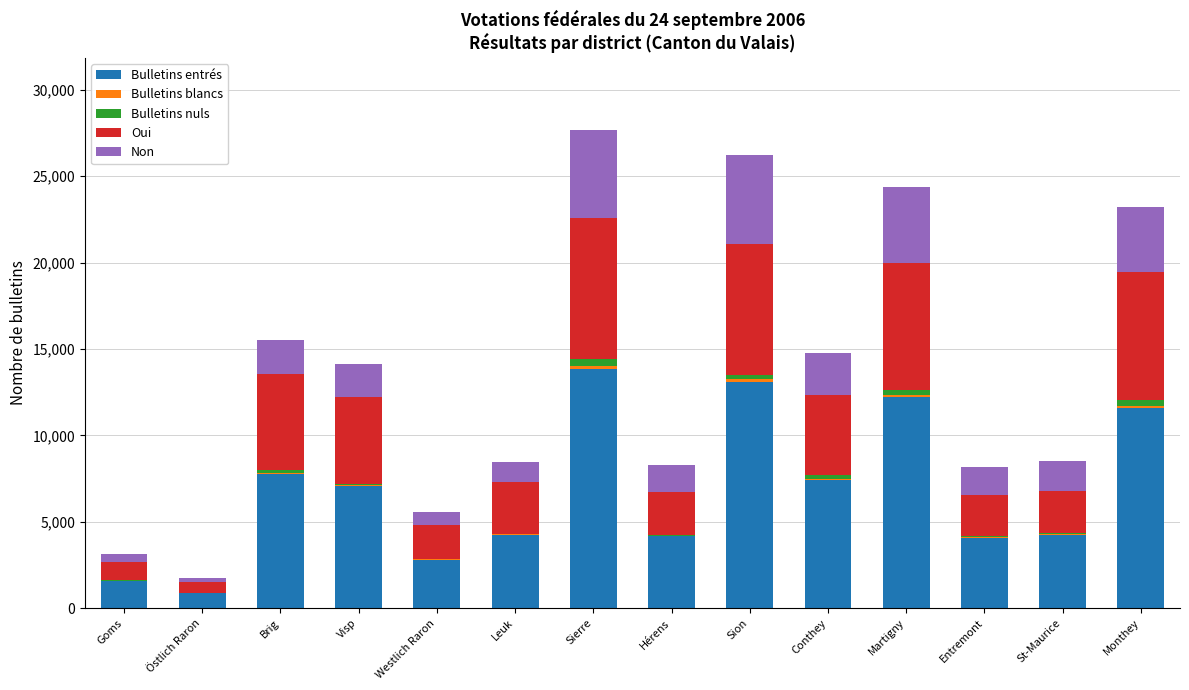

Are the bars horizontal?

No